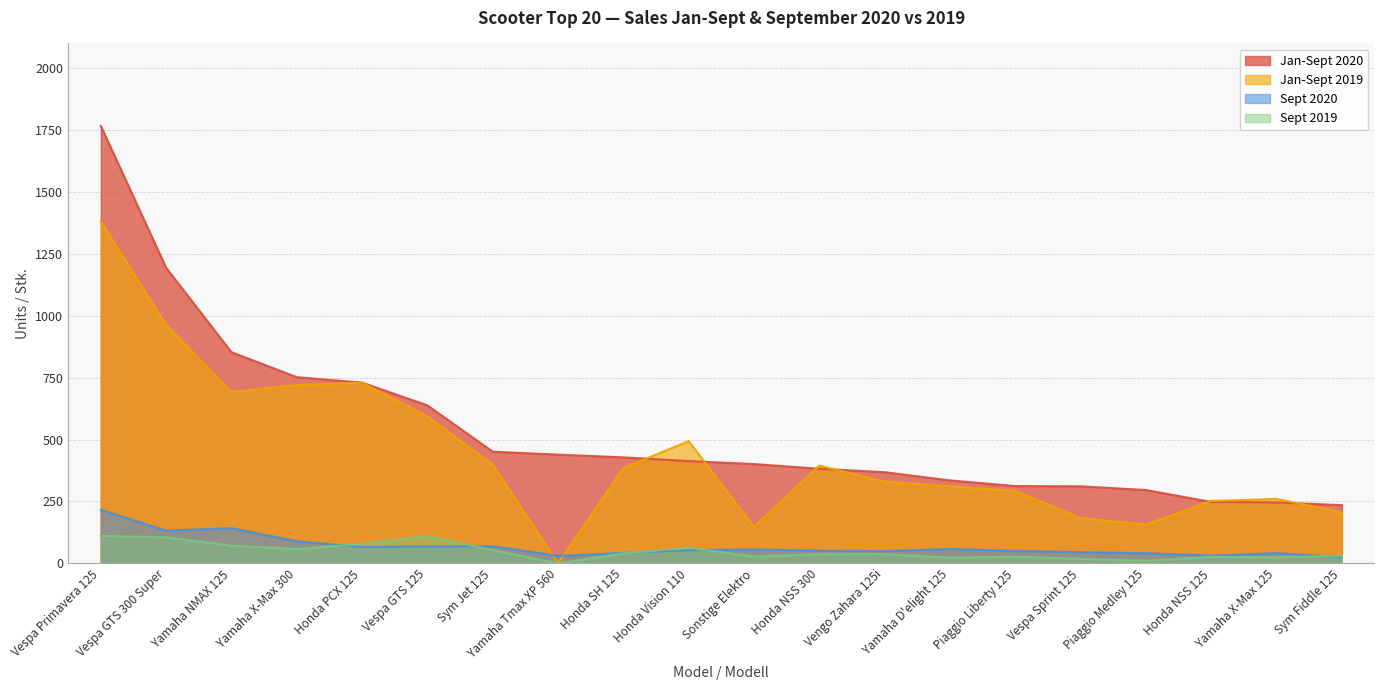

Which category has the lowest value across all series?

Yamaha Tmax XP 560